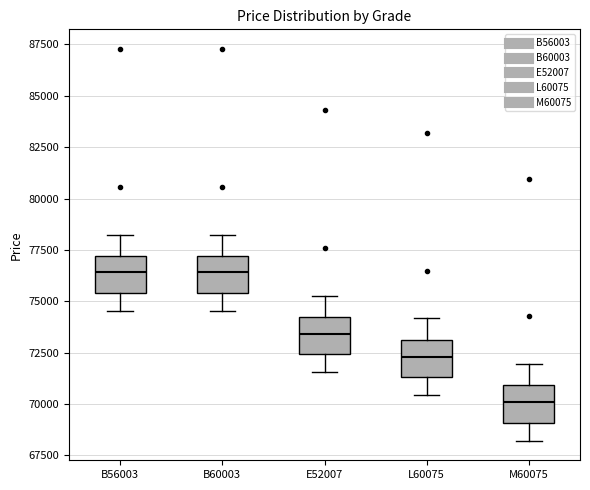

Where does the lower whisker of the box for M60075 end on the y-axis? The values are not printed on the chart, so give them approximately, as read against the axis.

68000